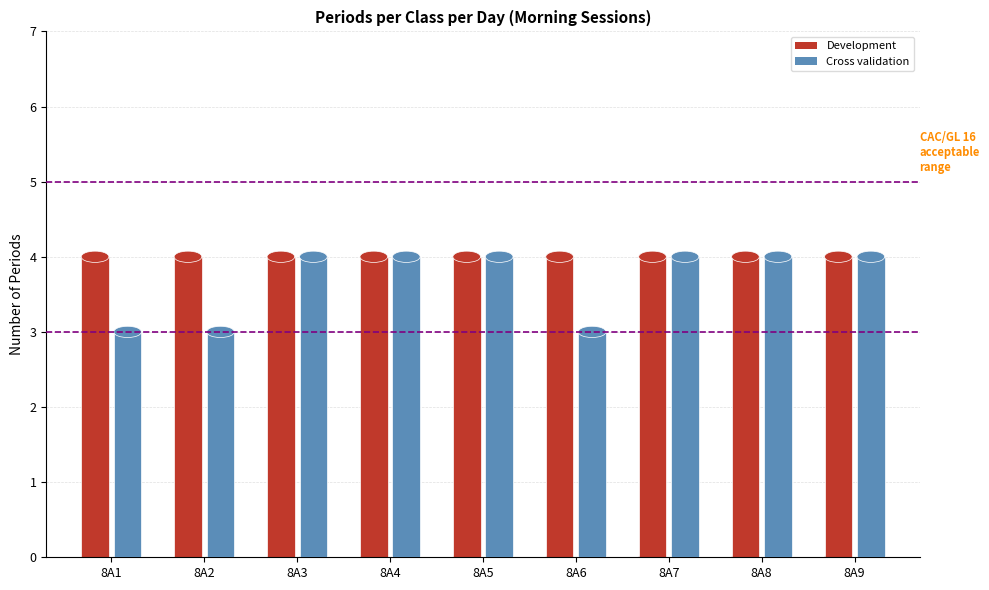

Is it true that Development equals 4 at 8A7?

True